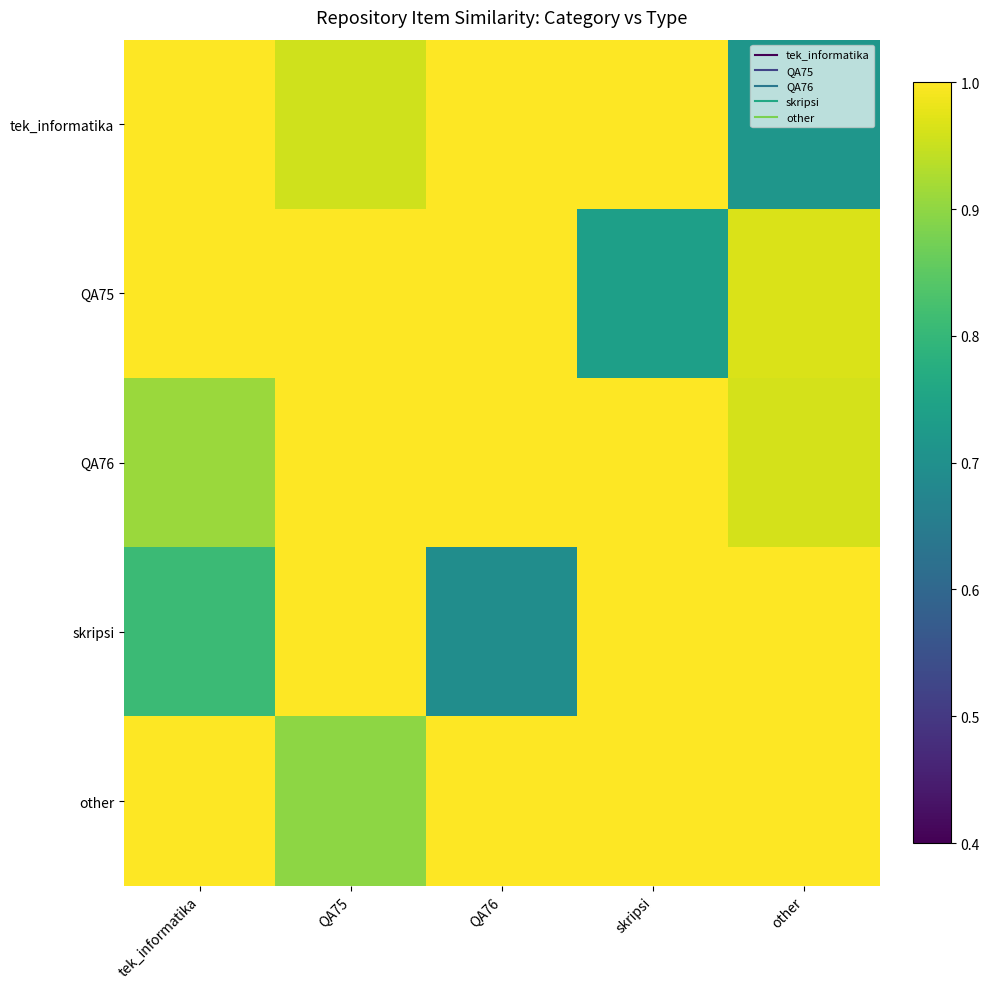

What is the total value across all series at QA76?

4.7